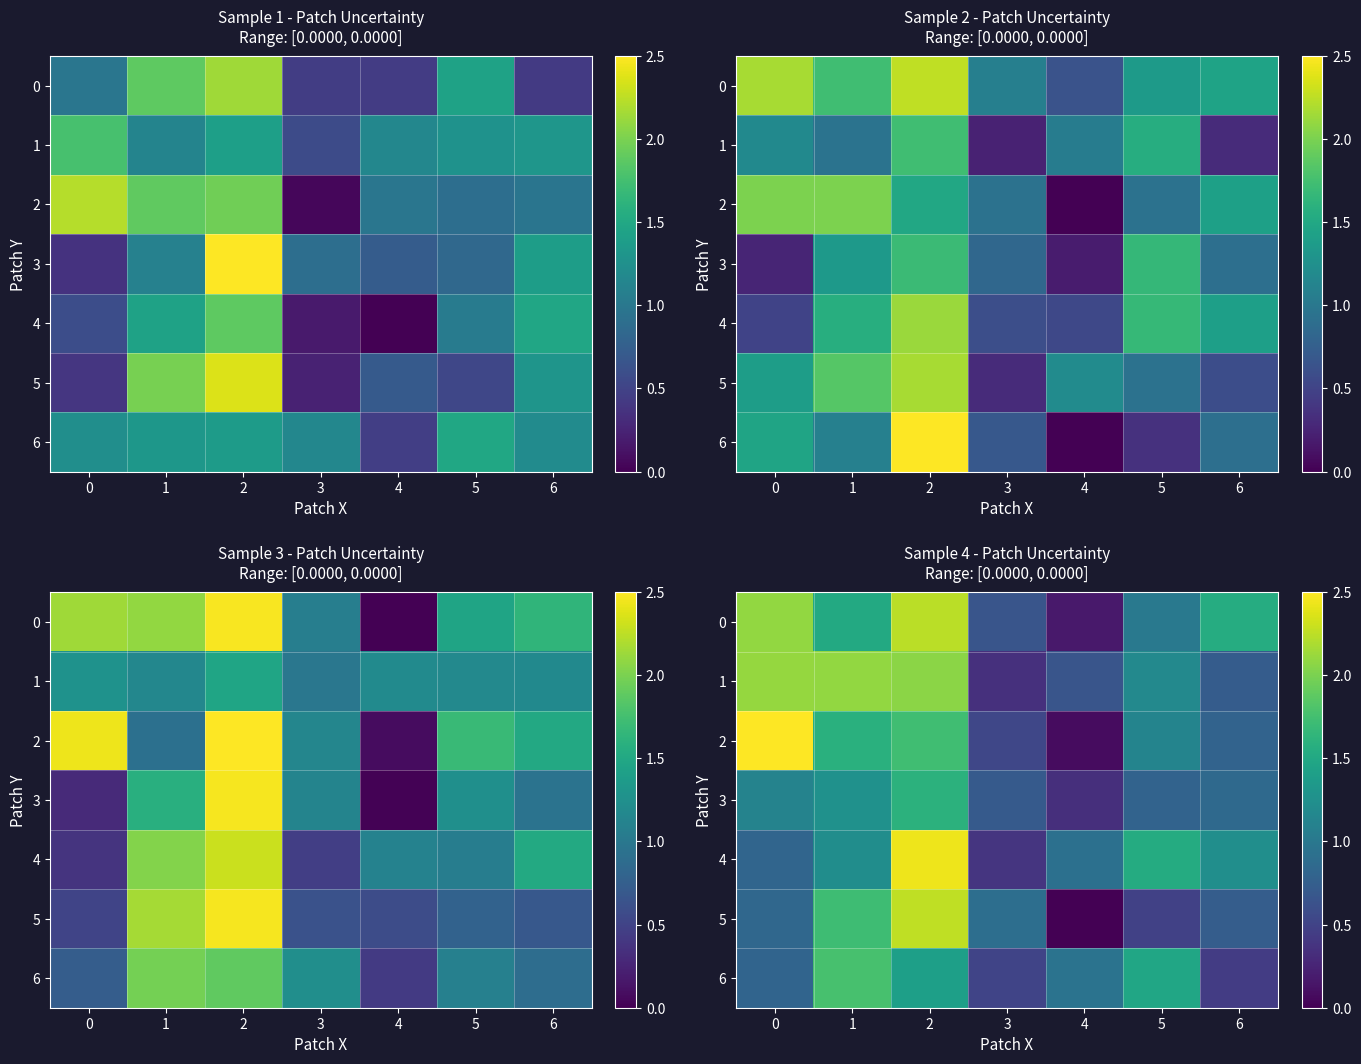

Which series has the largest total across all categories?

row_0